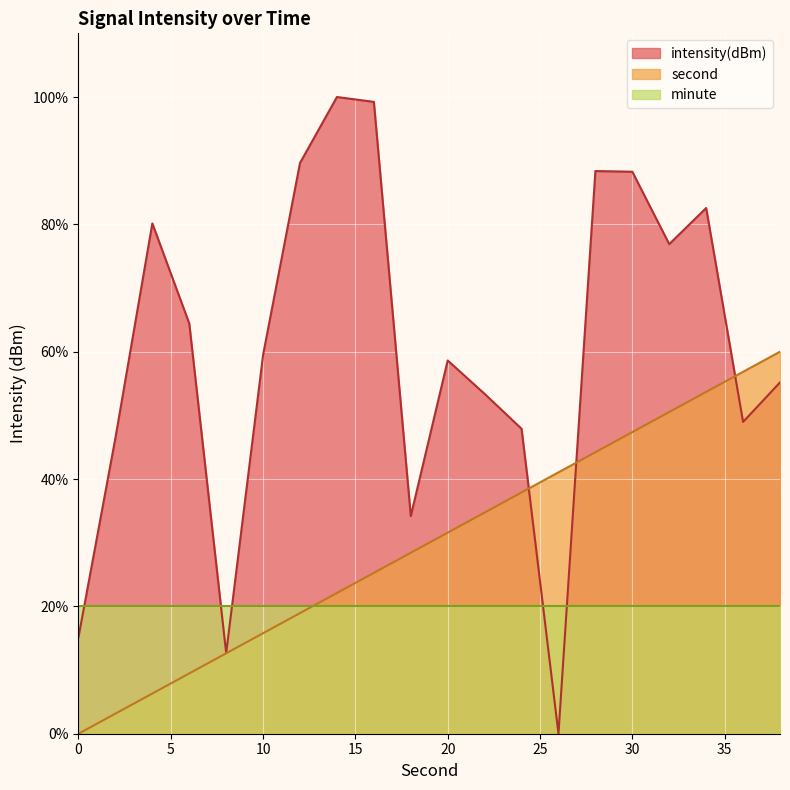

Rank the series by their maximum value, from highest to lowest.

intensity(dBm), second, minute